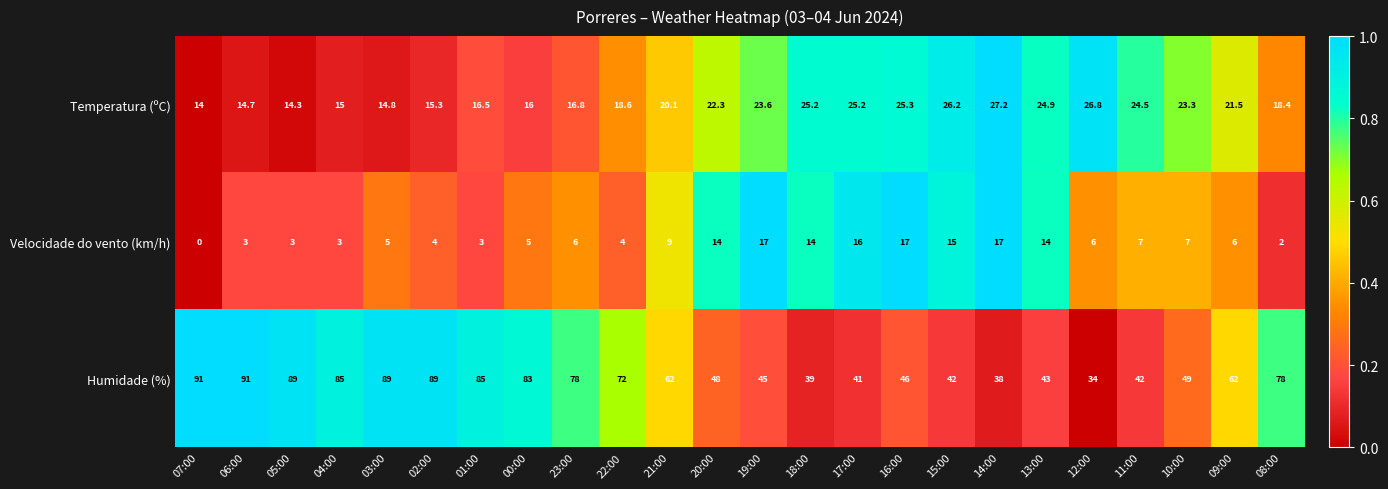

What is the difference between the Velocidade do vento (km/h) values at 21:00 and 03:00?

4.0